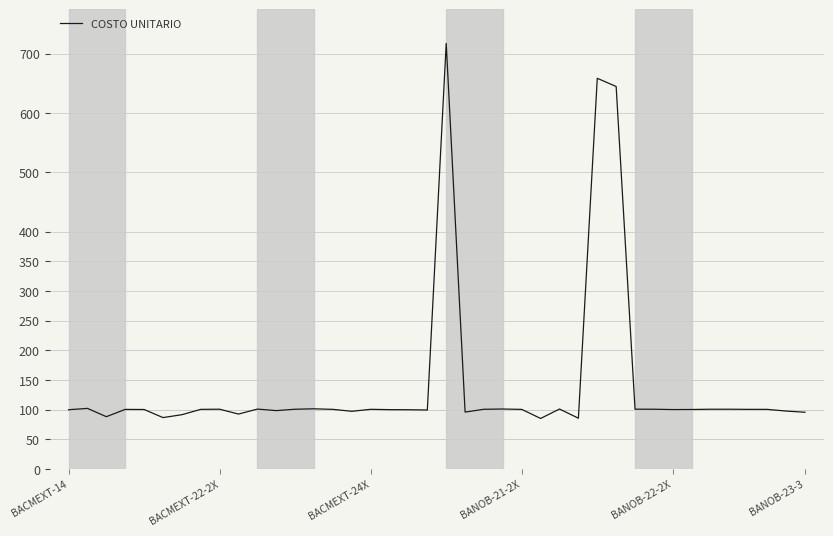

What is the minimum value shown in the chart?

85.0